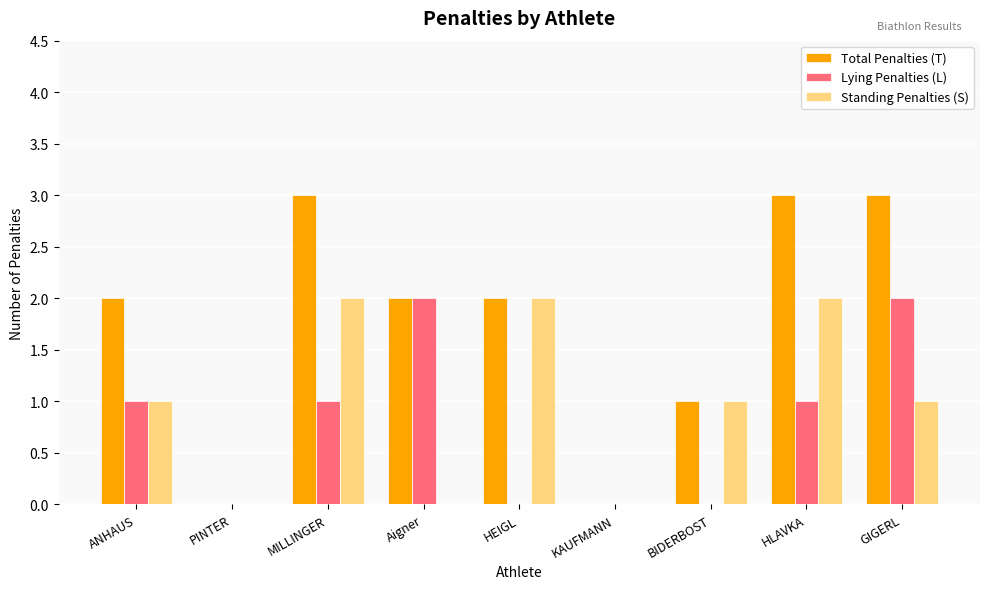

True or false: Standing Penalties (S) has a value of 1 at KAUFMANN.

False